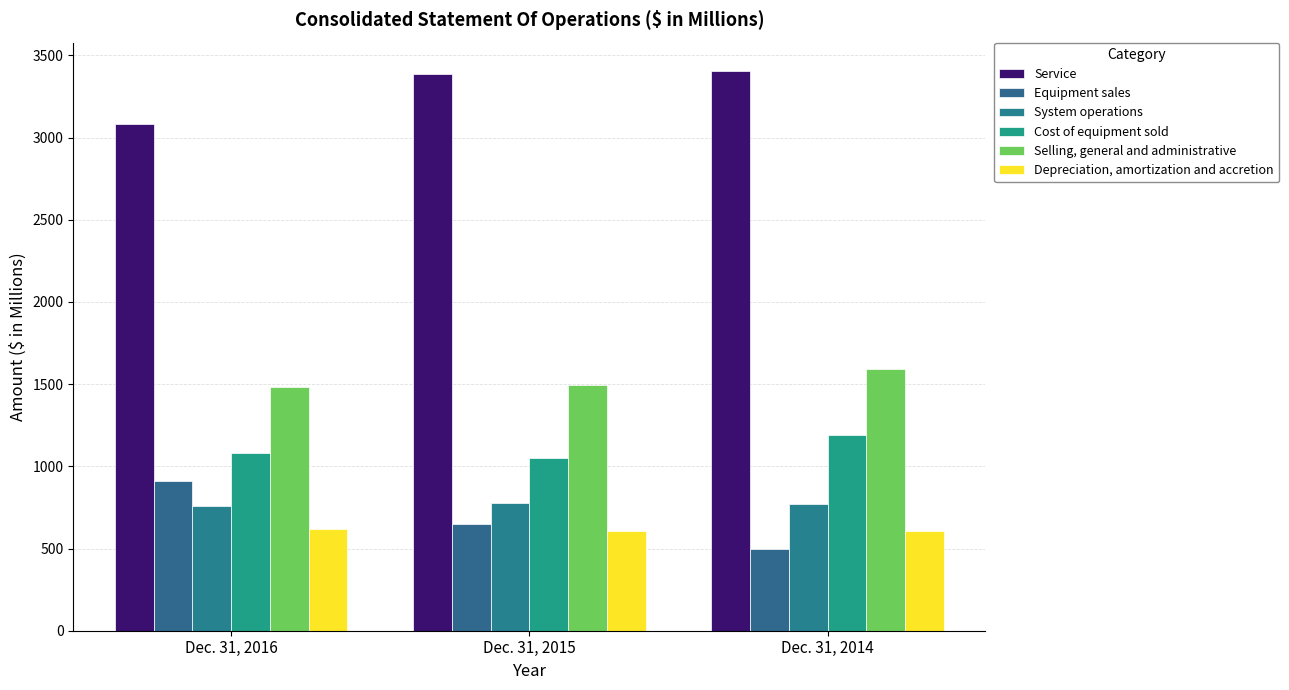

What is the spread (max minus min) of values at Dec. 31, 2015?

2777